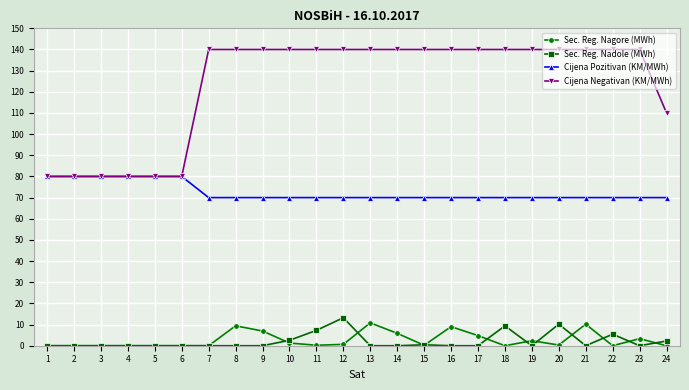

Is the value of Cijena Negativan (KM/MWh) at 7 greater than the value of Cijena Pozitivan (KM/MWh) at 3?

Yes